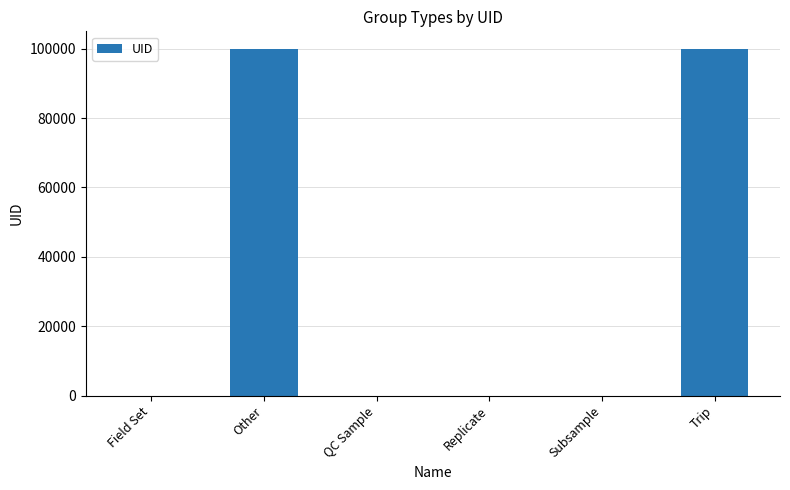

What is the greatest value displayed?

100001